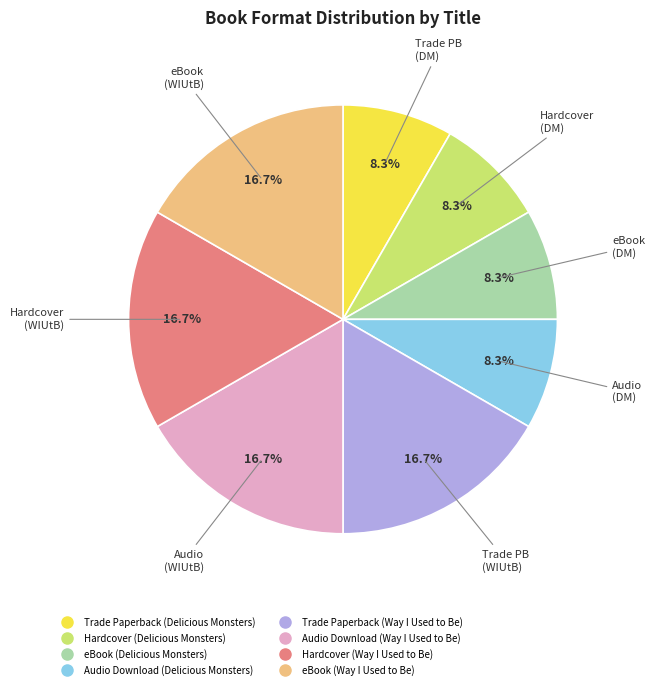

What percentage do eBook (Way I Used to Be) and Audio Download (Delicious Monsters) together represent?

25.0%